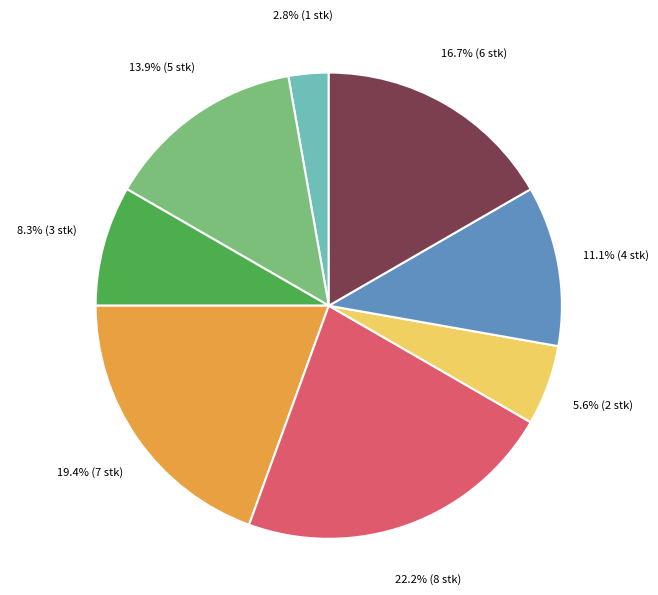

Does any single category account for the majority?

No